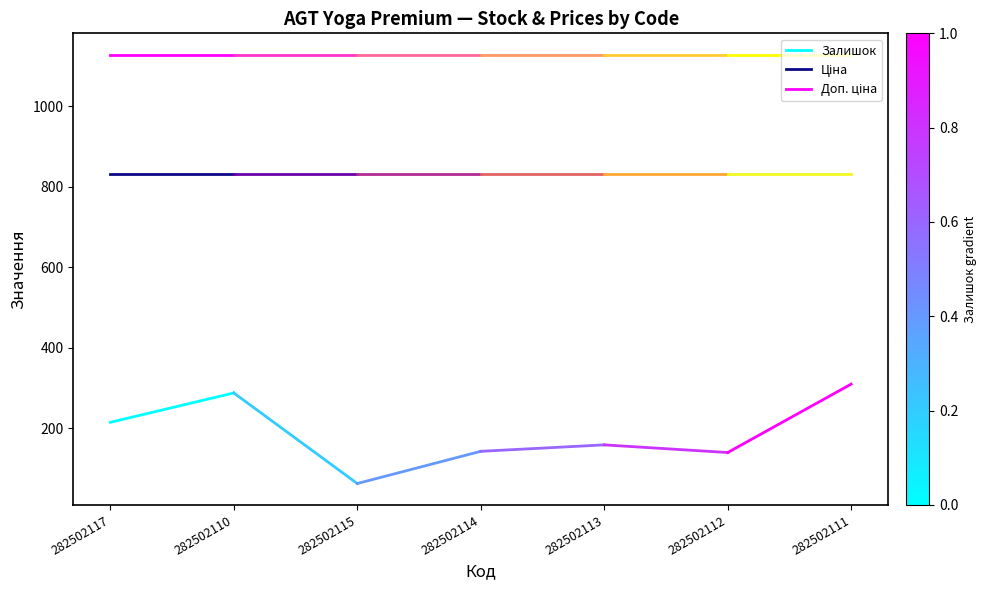

What are all the series names shown in the legend?

Залишок, Ціна, Доп. ціна